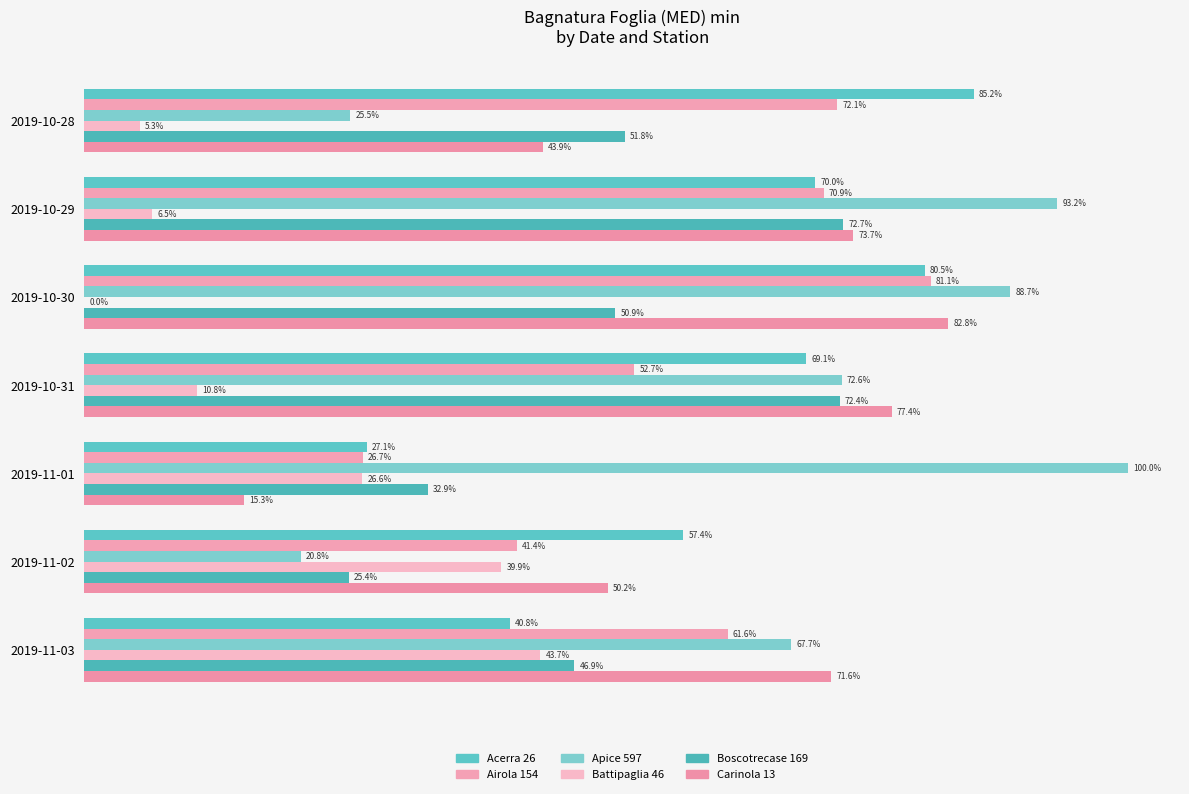

Rank the series by their maximum value, from lowest to highest.

Battipaglia 46, Boscotrecase 169, Airola 154, Carinola 13, Acerra 26, Apice 597